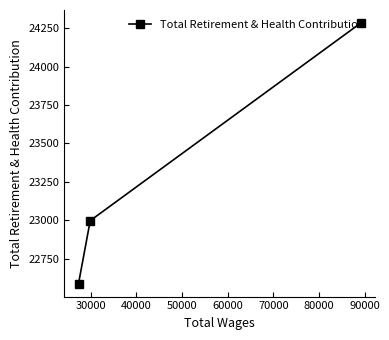

What is the value of the 3rd point from the left?

24285